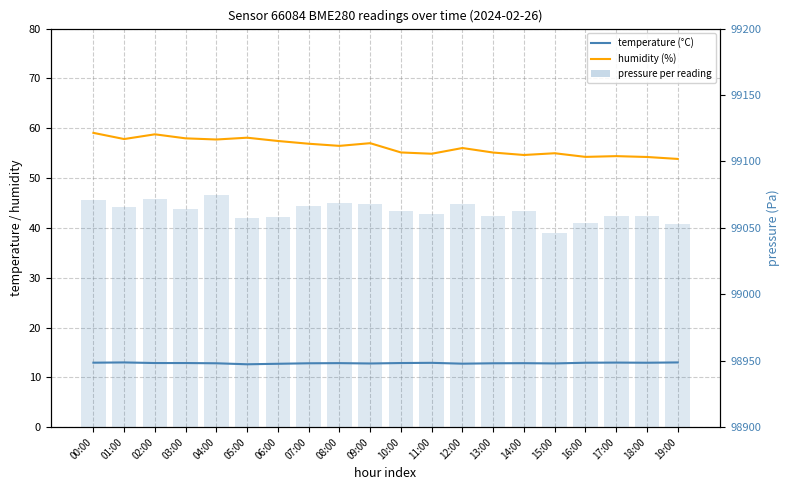

Which series has the largest range (max minus min)?

pressure per reading